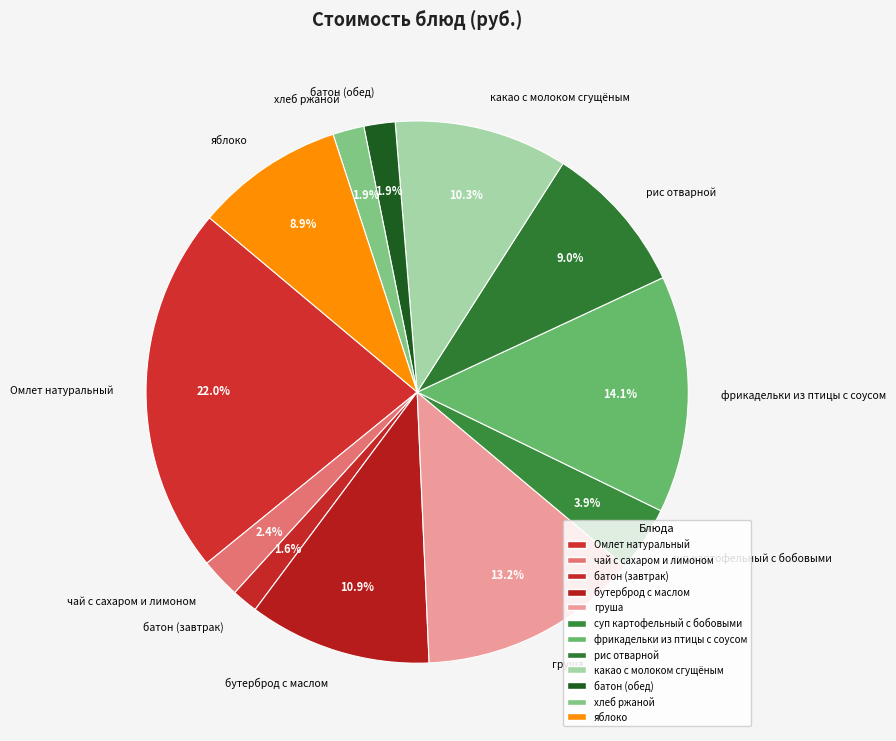

What percentage is NOT represented by рис отварной?

91.0%